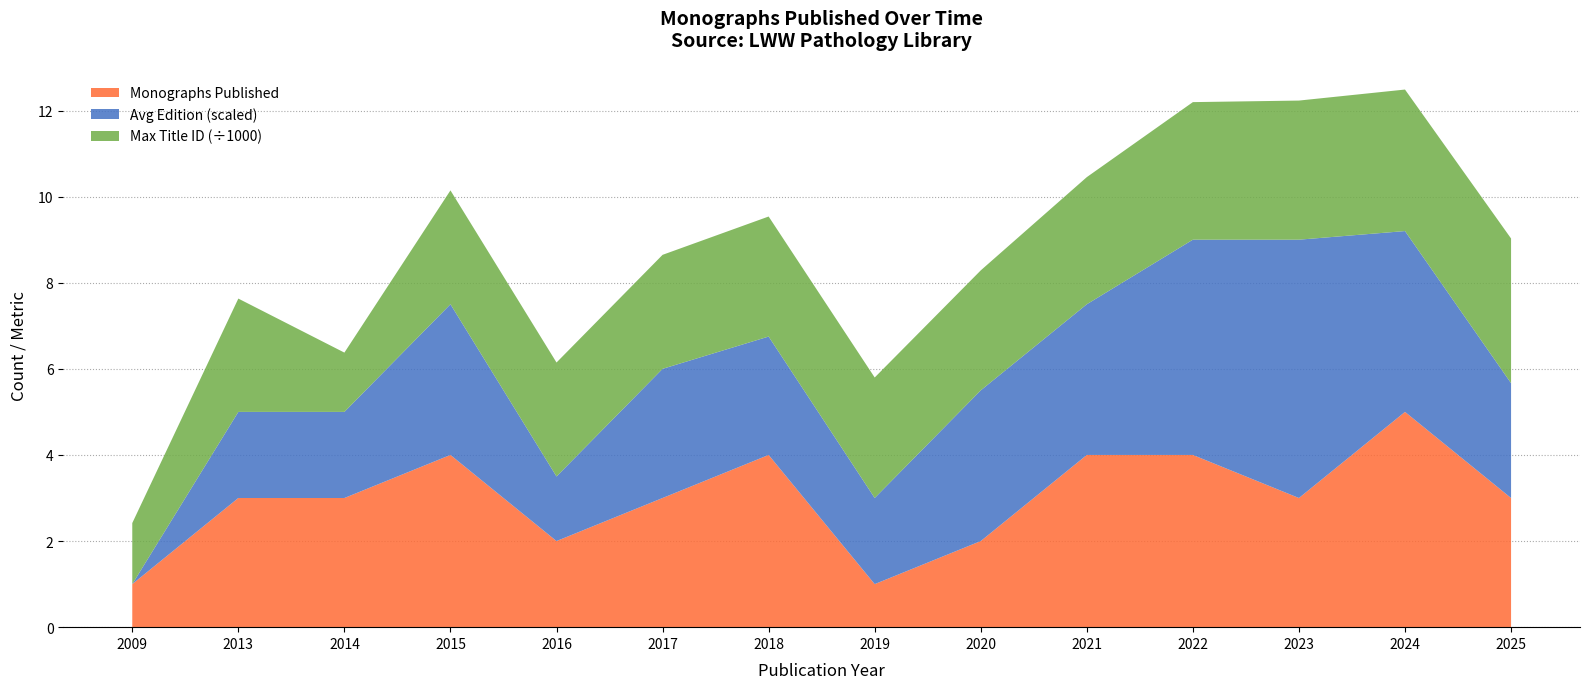

What is the total value across all series at 2025?

9.0